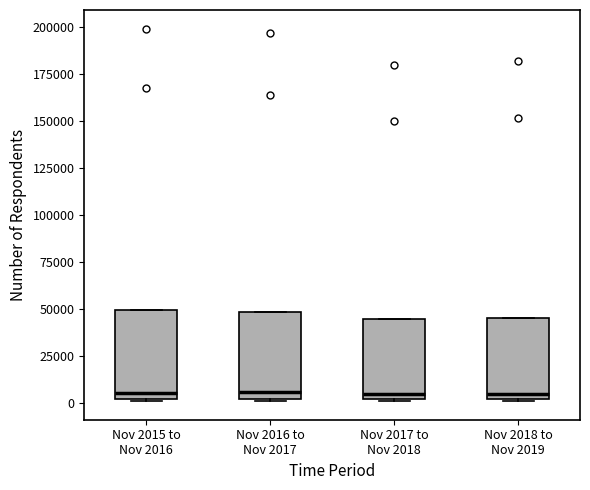

Reading left to right, transcribe this box plot: for each box, give where its median line is, the range the box spans, and where its two whiskers end, as read against the y-axis. The values are not printed on the chart, so give them approximately, as read against the axis.

Nov 2015 to Nov 2016: median 5000, box 0 to 50000, whiskers 0 to 50000
Nov 2016 to Nov 2017: median 5000, box 0 to 50000, whiskers 0 to 50000
Nov 2017 to Nov 2018: median 5000, box 0 to 45000, whiskers 0 to 45000
Nov 2018 to Nov 2019: median 5000, box 0 to 45000, whiskers 0 to 45000